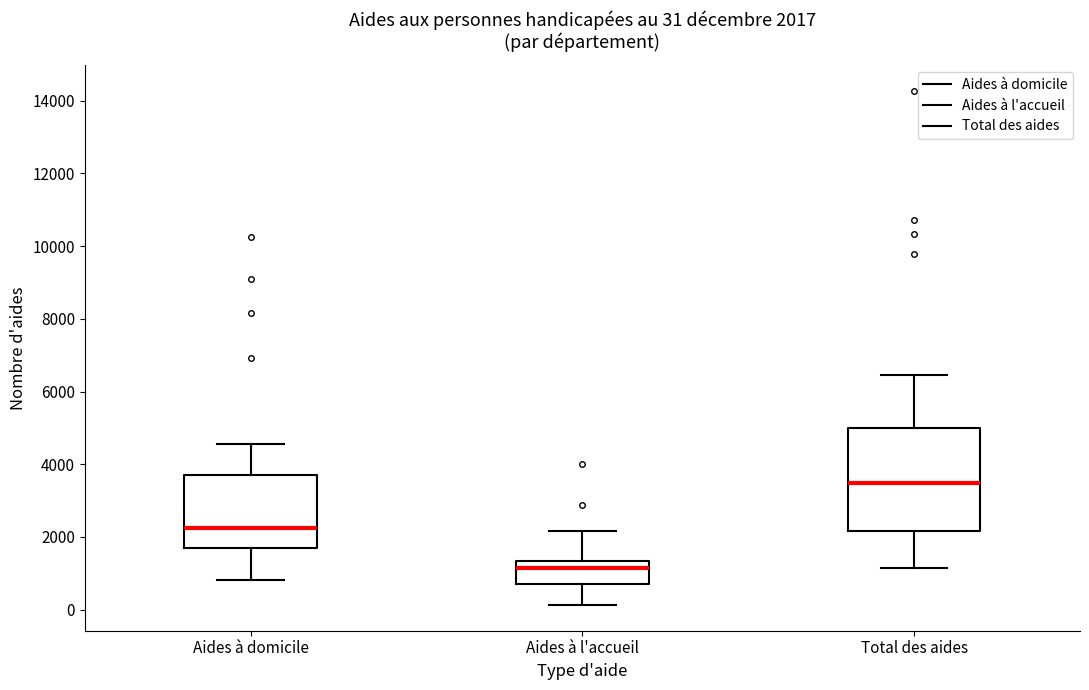

Which box has the lowest median line?

Aides à l'accueil